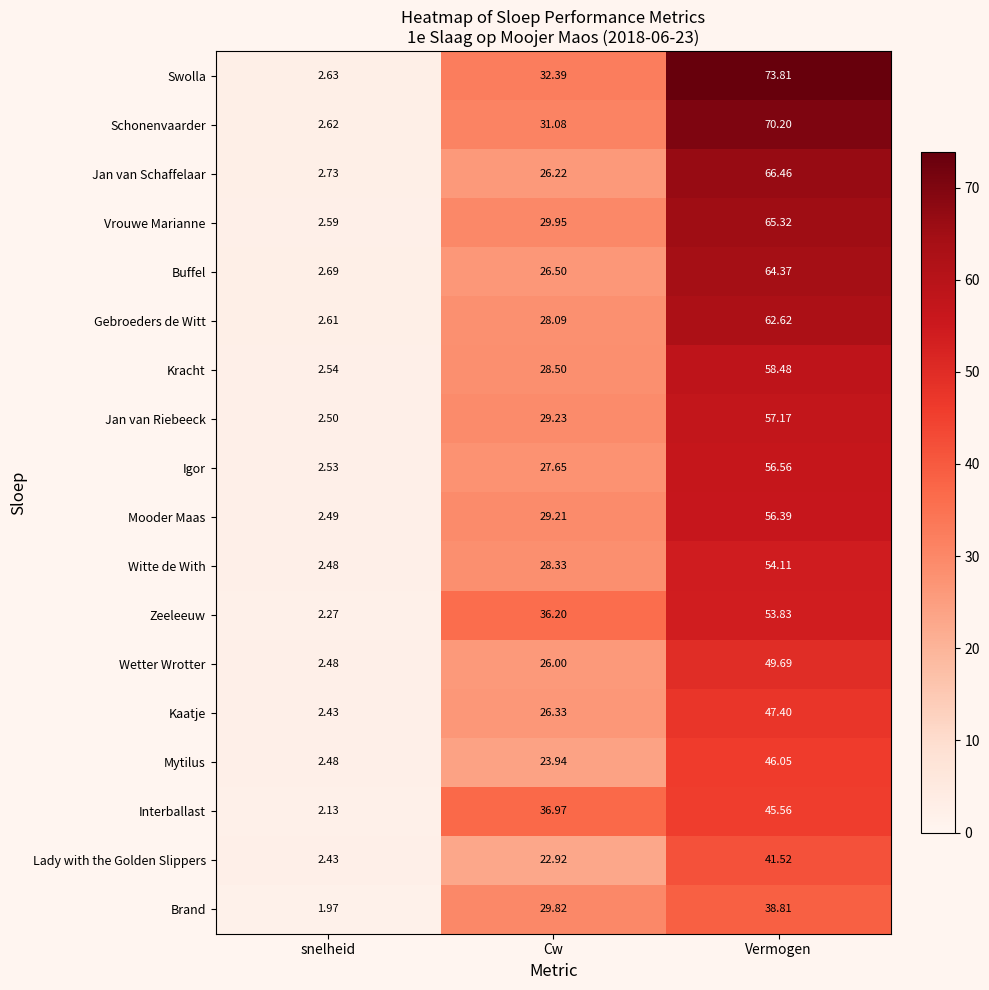

Is the value of Swolla at Vermogen greater than the value of Zeeleeuw at snelheid?

Yes